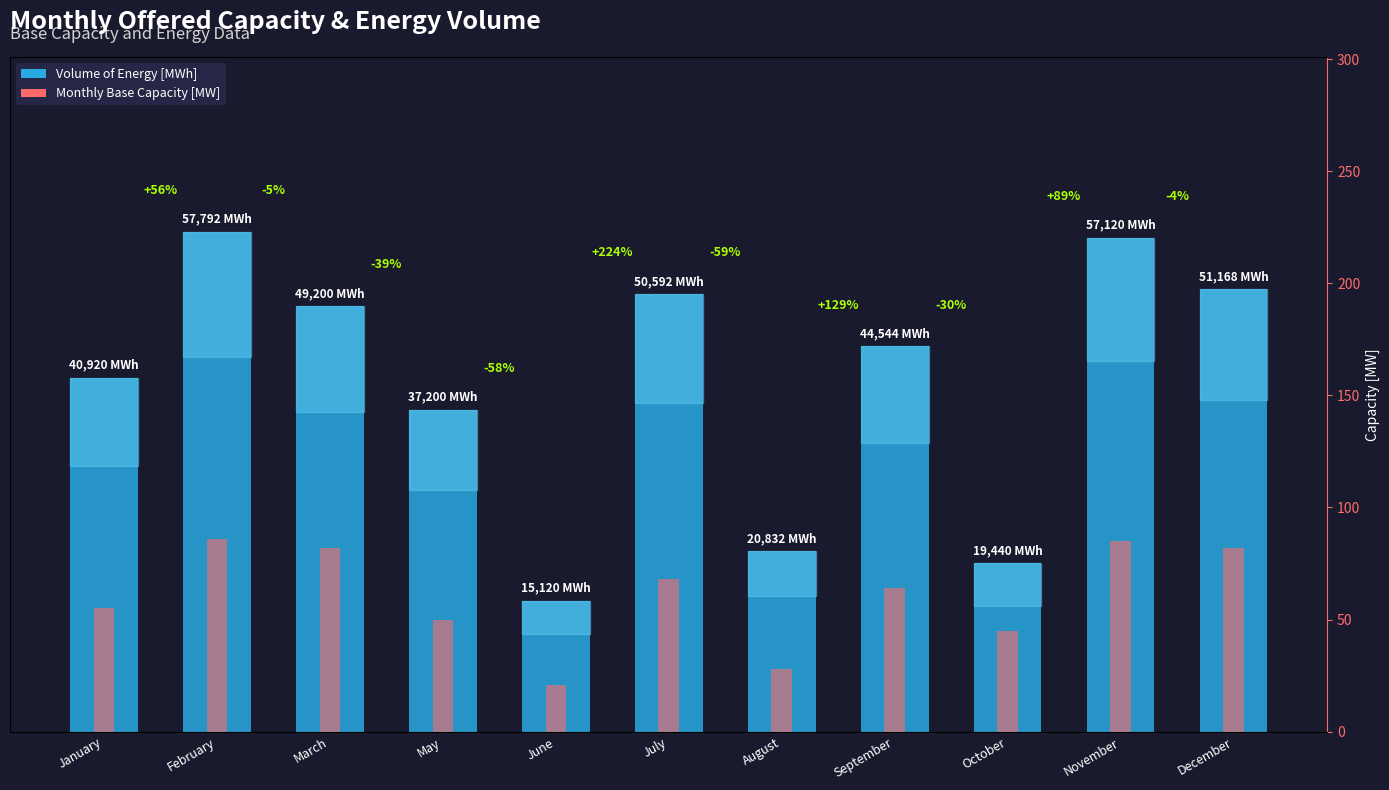

True or false: Monthly Base Offered Capacity [MW] has a value of 45 at October.

True